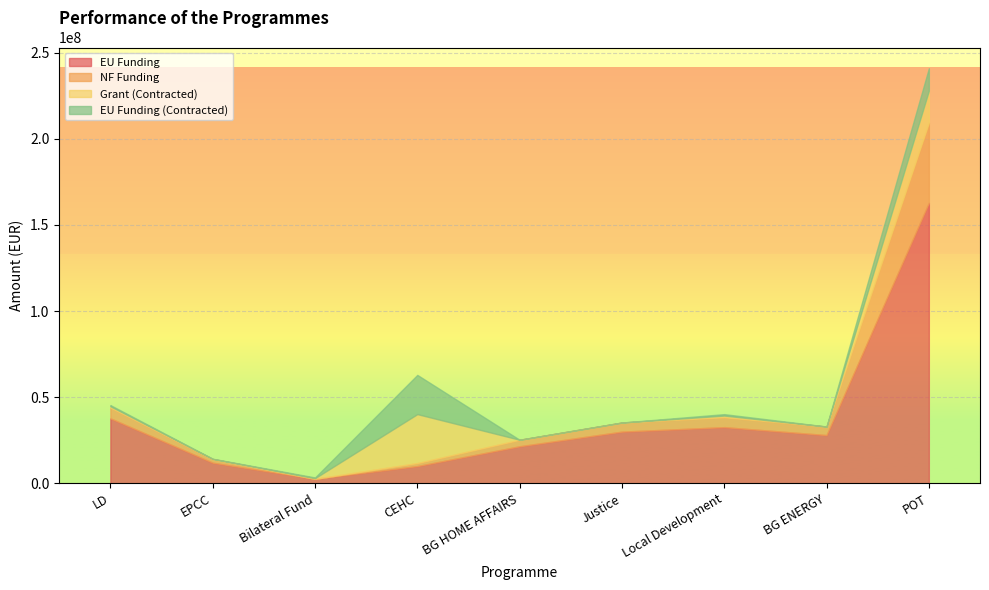

After their last crossing, which series has the higher values: NF Funding or EU Funding (Contracted)?

NF Funding